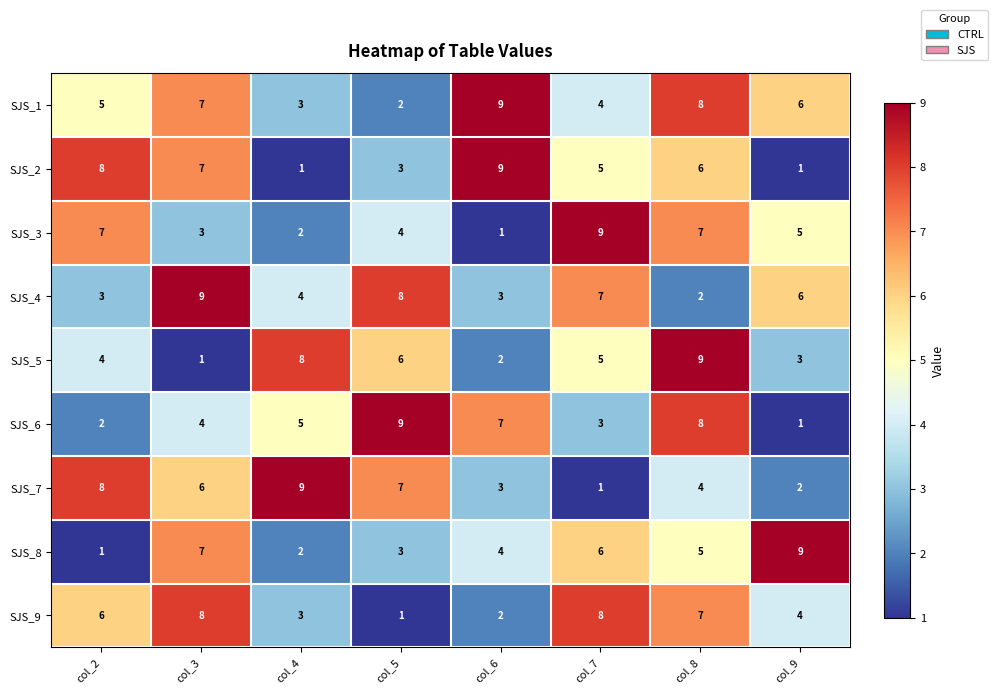

At which category is the sum across all series the highest?

col_8